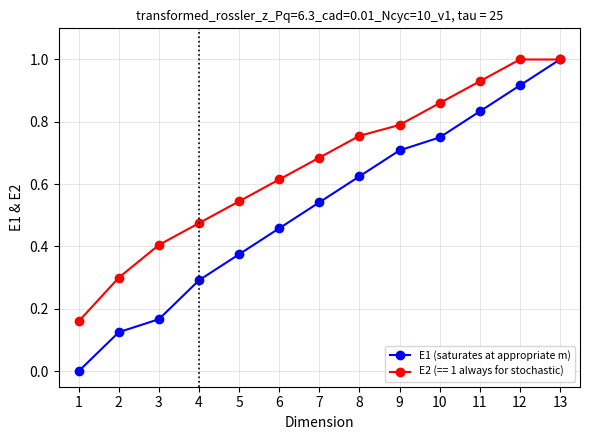

Is it true that E1 (saturates at appropriate m) equals 0.4 at 5?

True